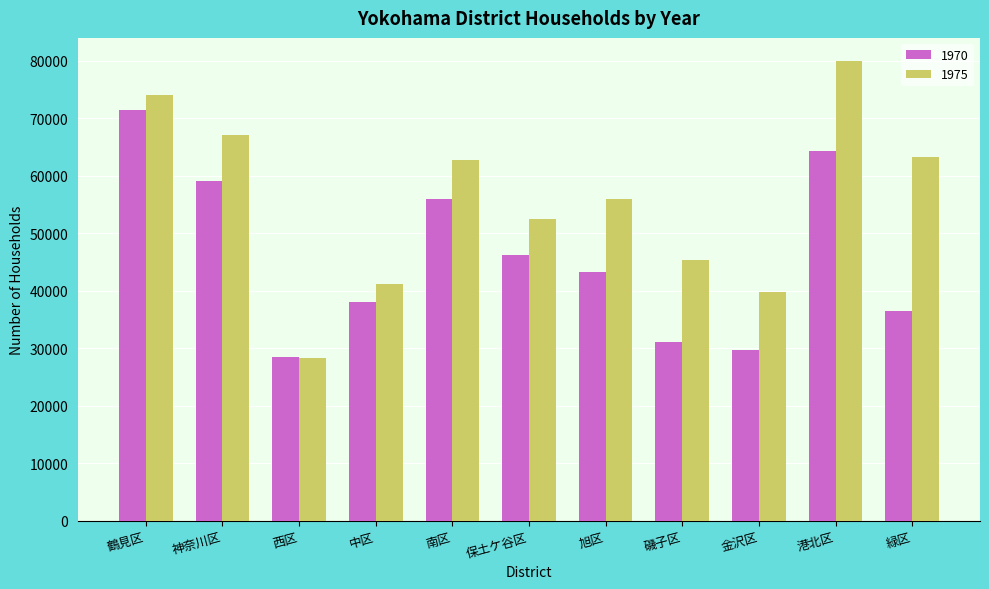

Is it true that 1975 equals 67073 at 神奈川区?

True